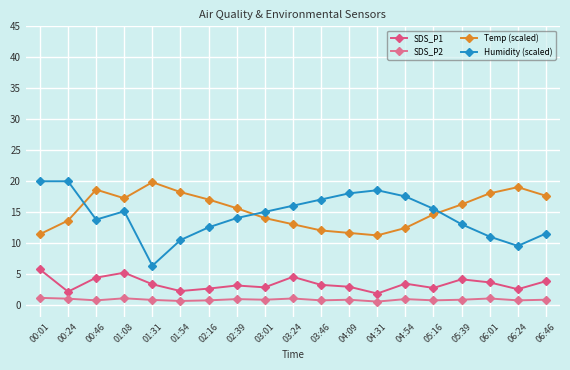

What is the value of the Humidity (scaled) point at the 6th from the left?

10.5